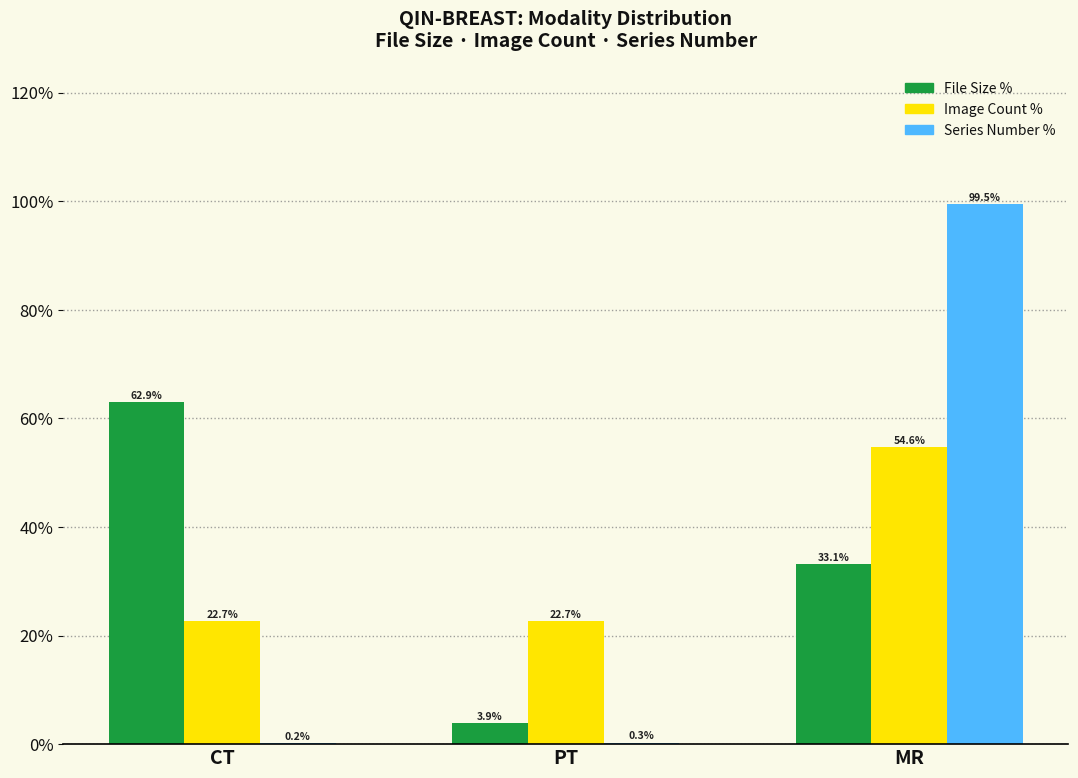

What is the sum of all Image Count % values?

100.0